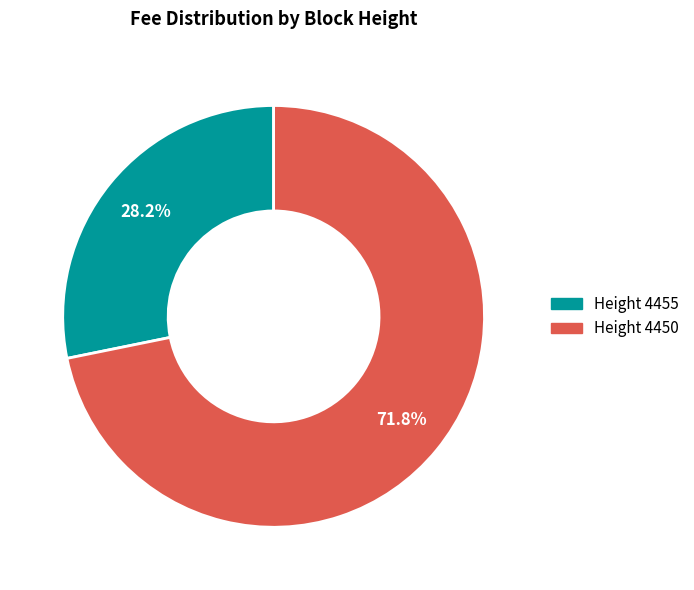

To the nearest percent, what is the average slice percentage?

50%